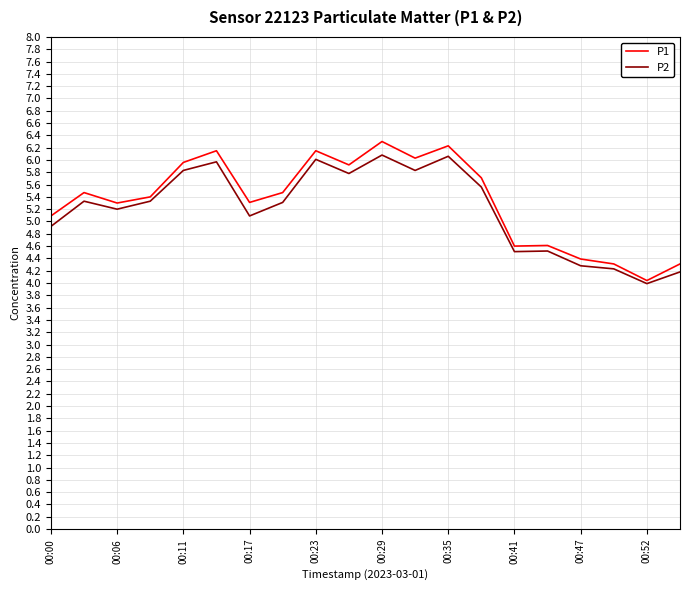

List the series in order of their overall mean, highest first.

P1, P2